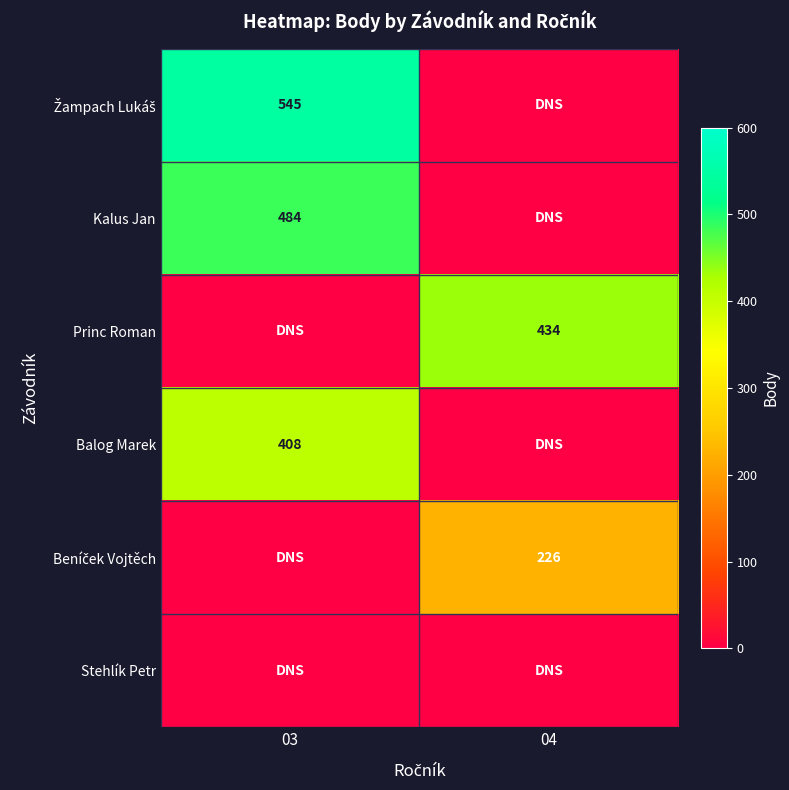

What is the highest value of the Balog Marek series?

408